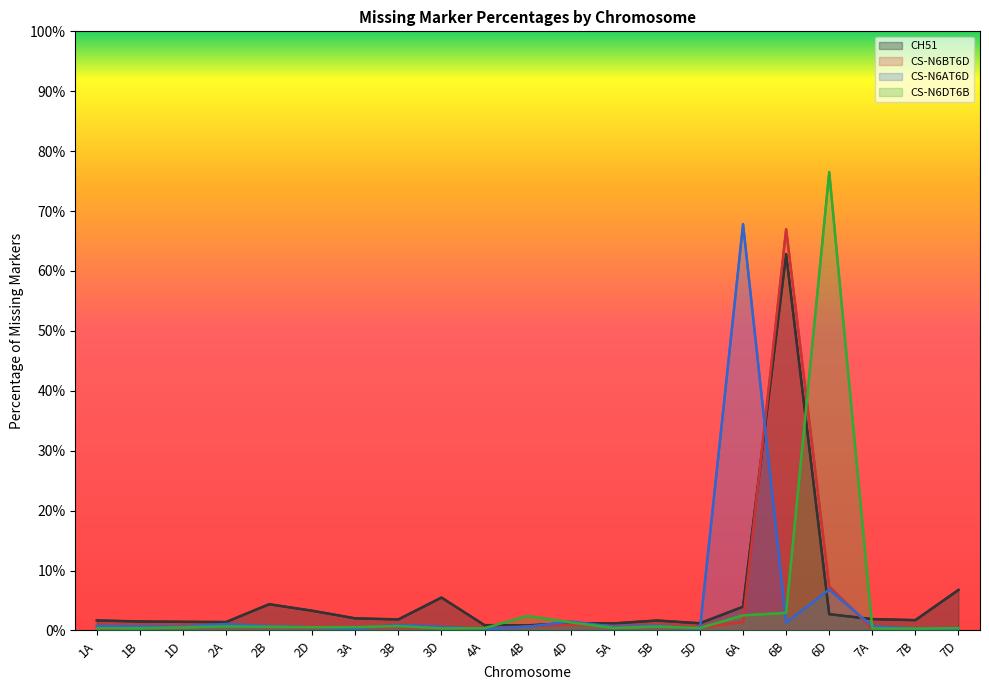

At how many categories does at least one series exceed 0?

21